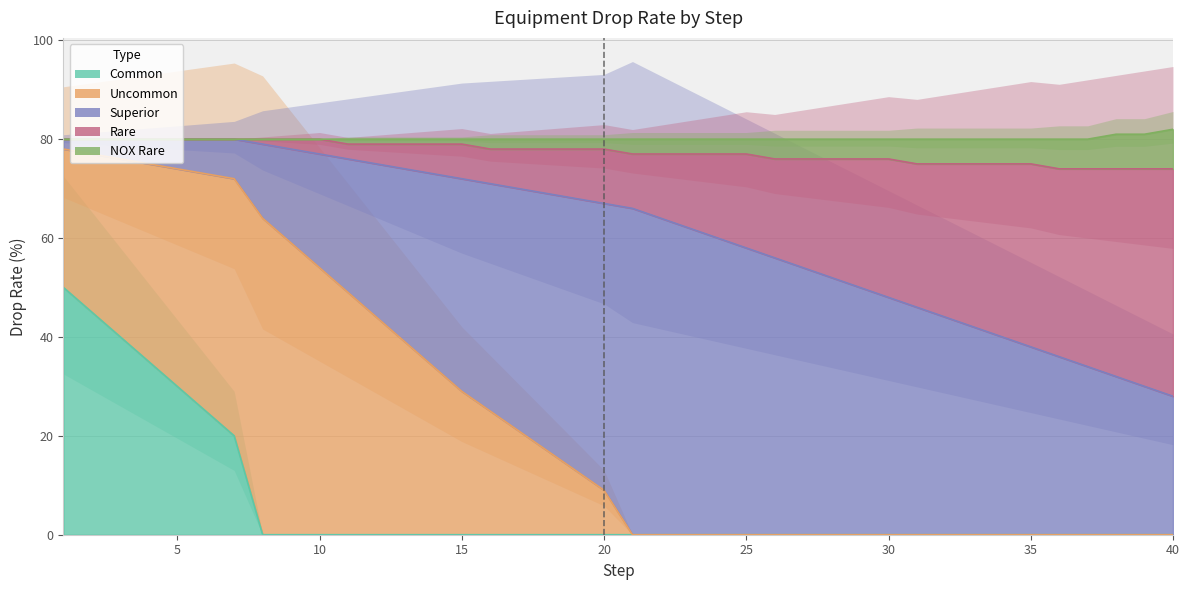

True or false: NOX_Rare and Rare intersect in this chart.

False